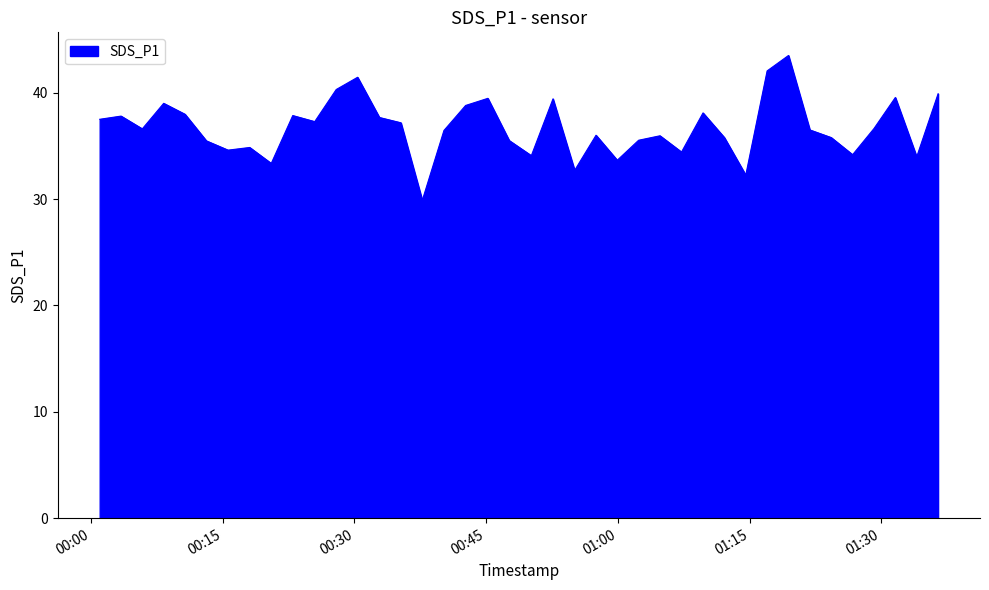

What is the smallest value displayed?

29.9